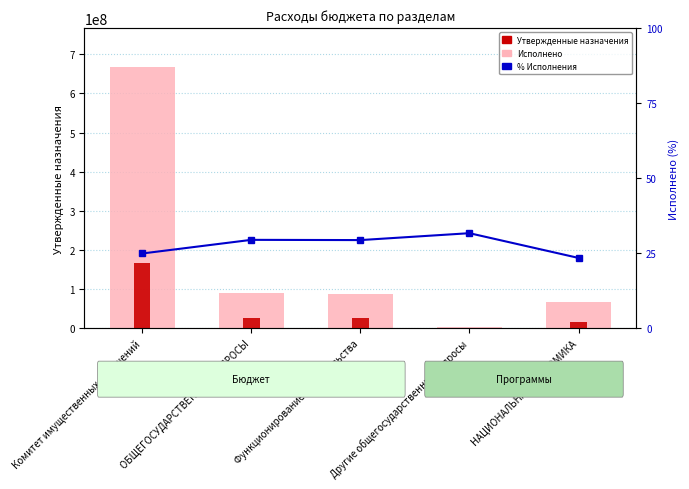

How many categories are shown in the chart?

5